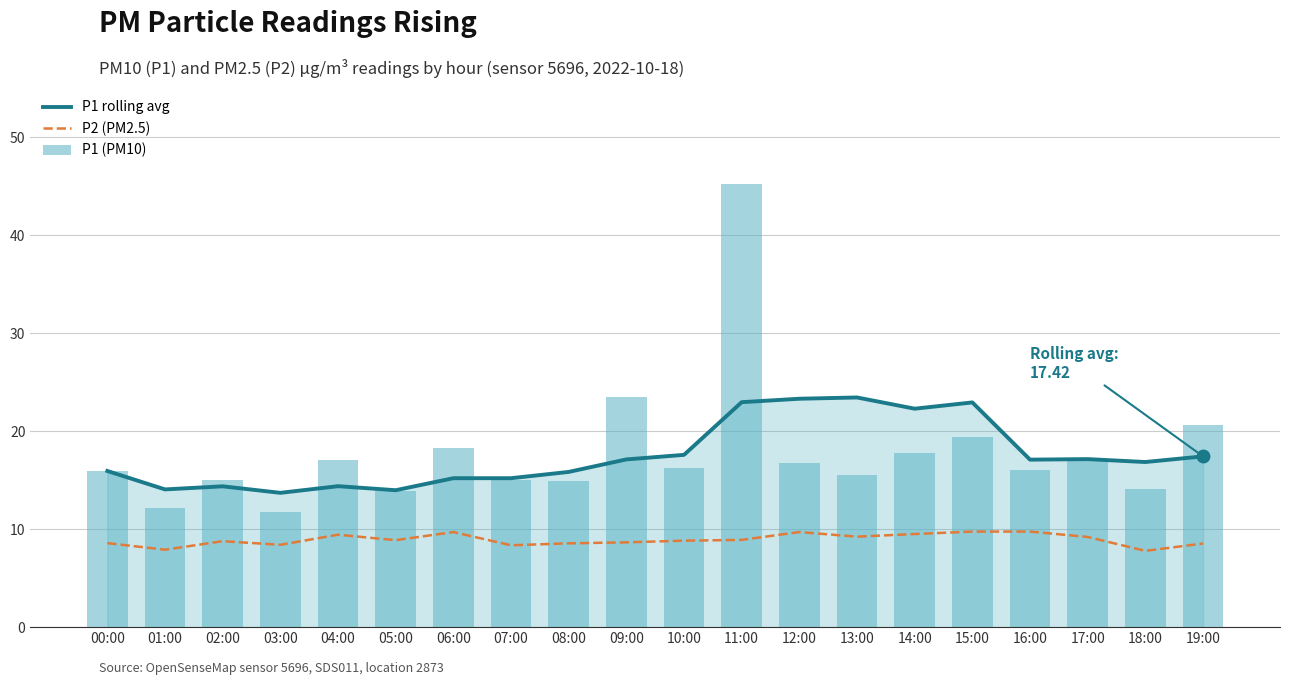

What is the sum of all P1 (PM10) values?

356.0